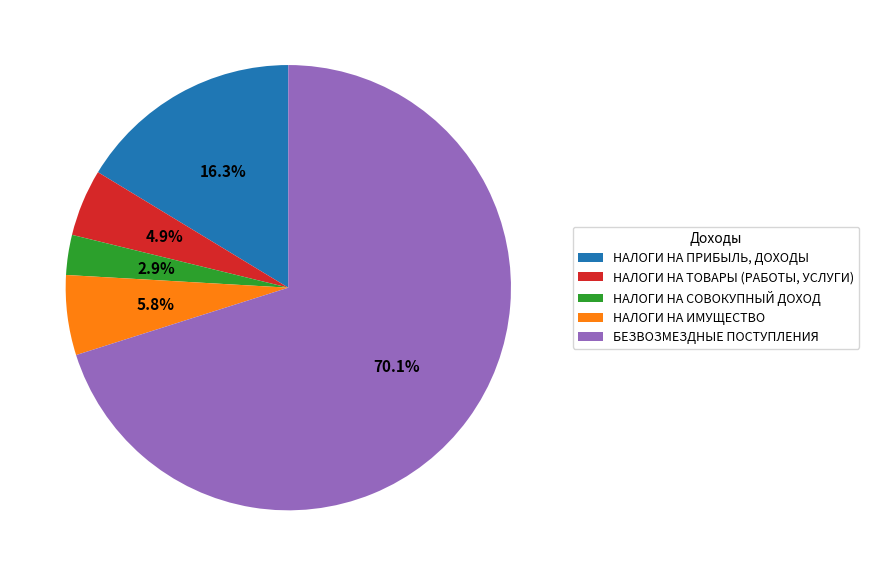

Is БЕЗВОЗМЕЗДНЫЕ ПОСТУПЛЕНИЯ the majority of the pie?

Yes